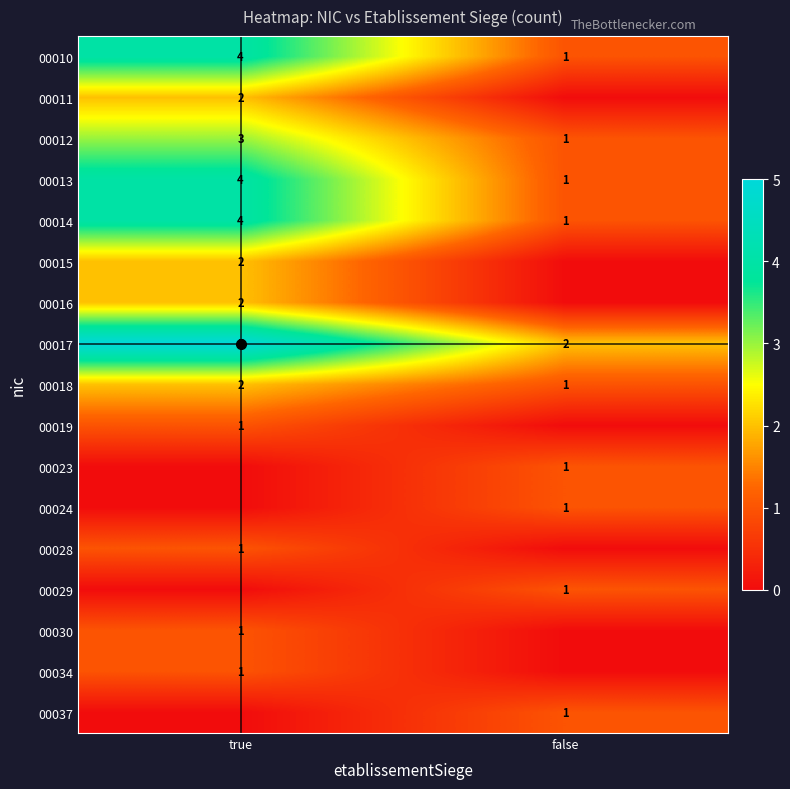

At which label does 00013 reach its peak?

true